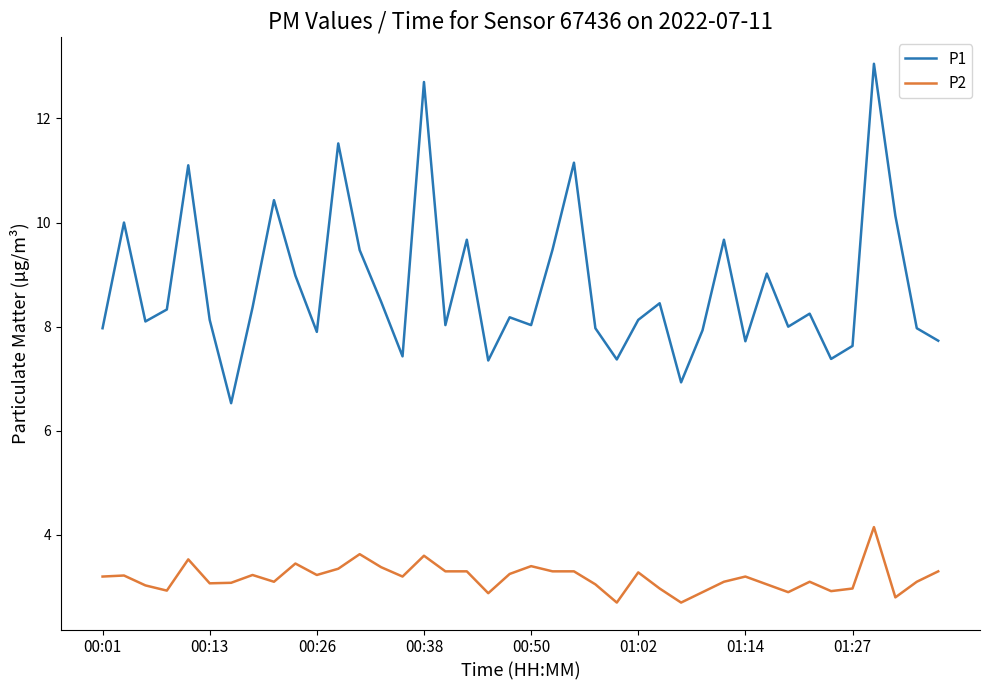

At how many categories does at least one series exceed 11?

5